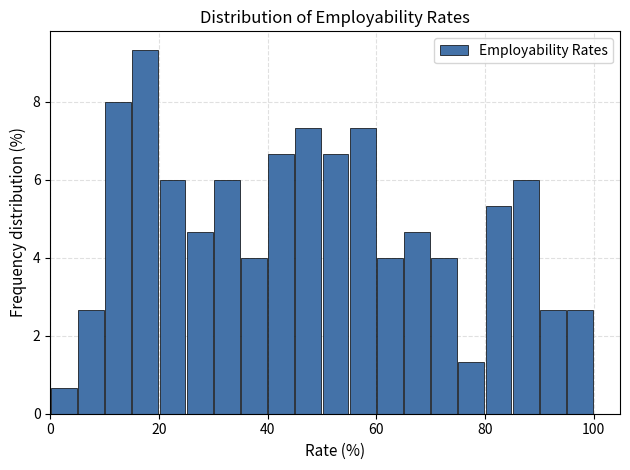

Around what value on the x-axis is the tallest bar? Give the approximate position of its centre, as read against the axis.

18